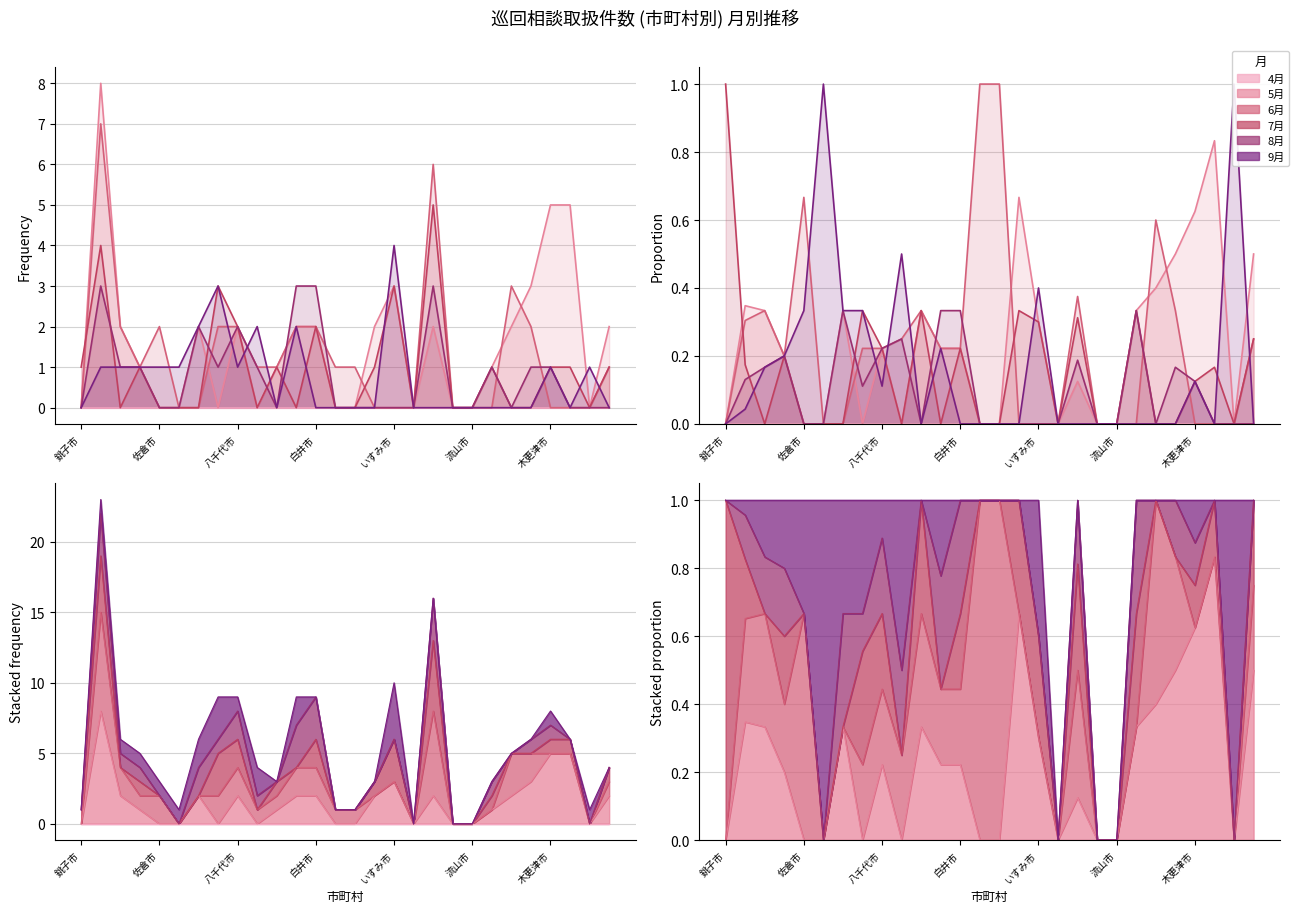

Which has a higher value, 成田市 or 匝瑳市?

成田市